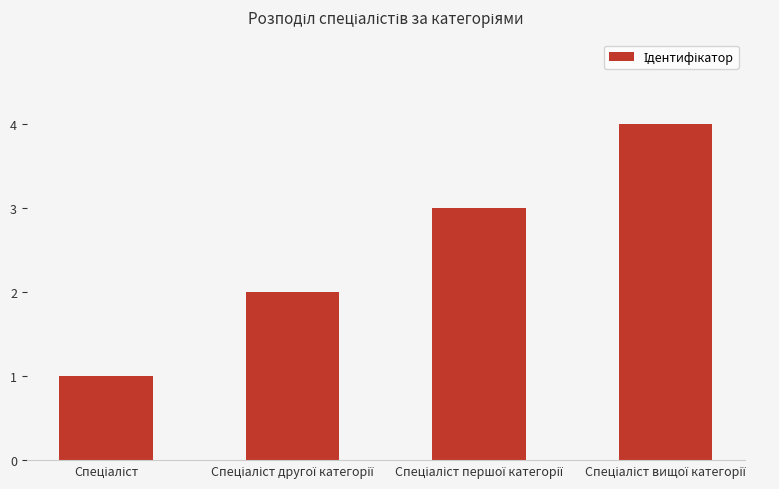

What is the sum of all values?

10